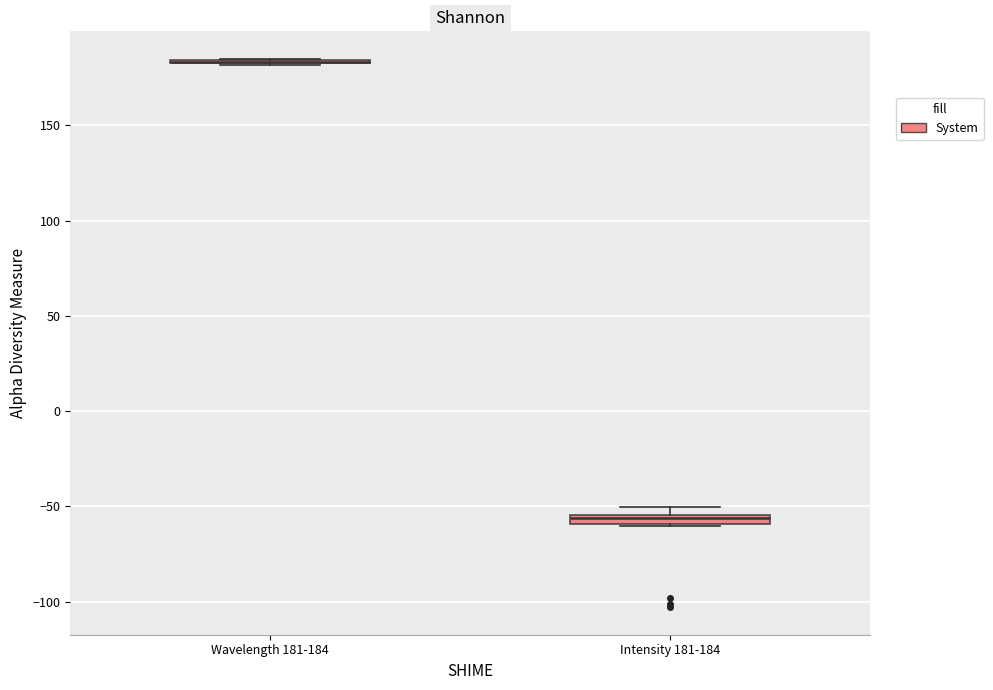

Where is the upper edge of the box for Intensity 181-184 on the y-axis? The values are not printed on the chart, so give them approximately, as read against the axis.

-55